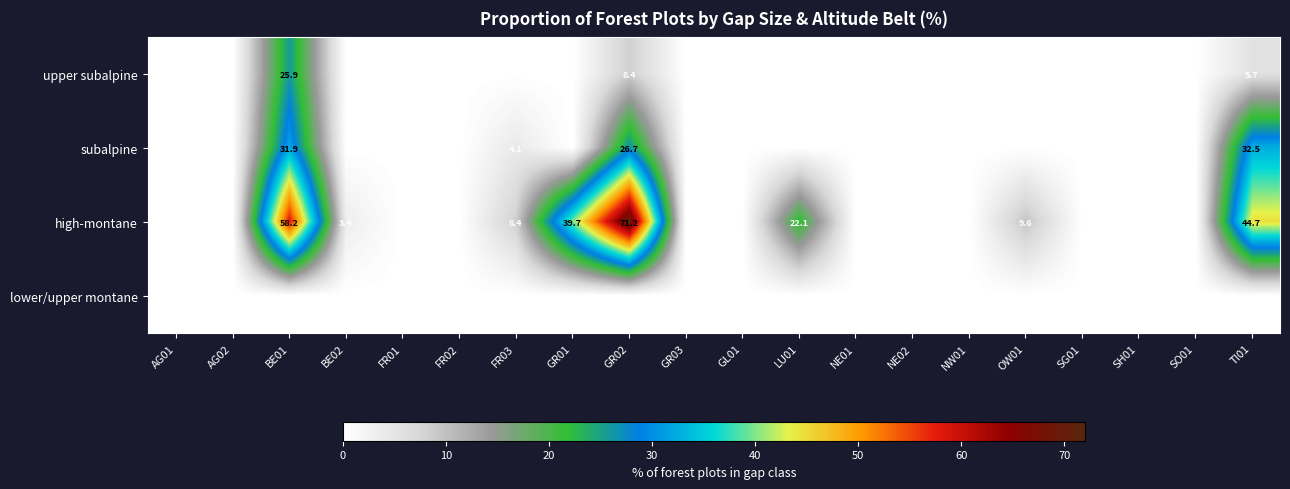

The high-montane series shows 103.6 at GR02. True or false?

False